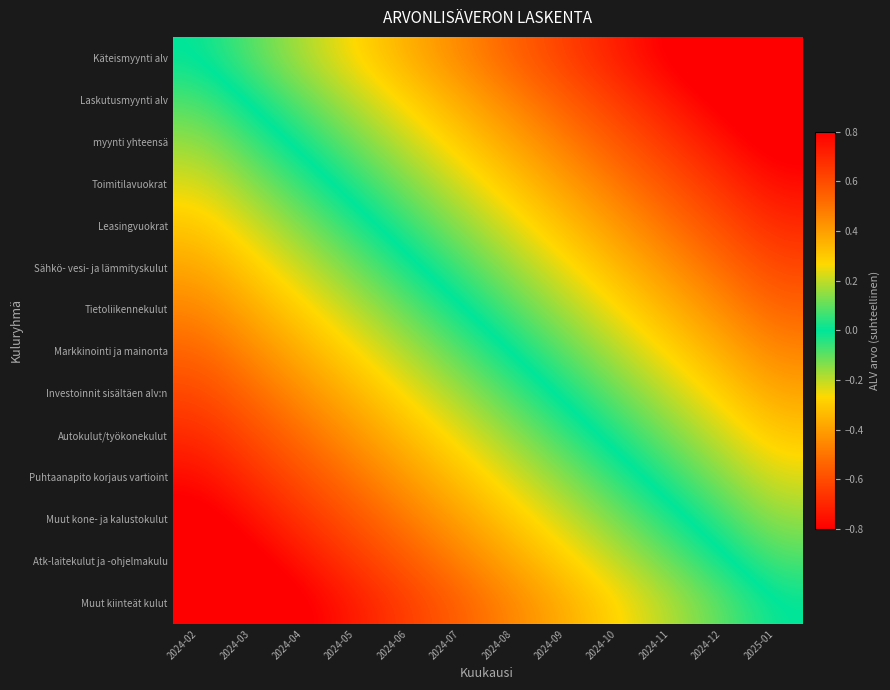

How many series are shown in this chart?

14